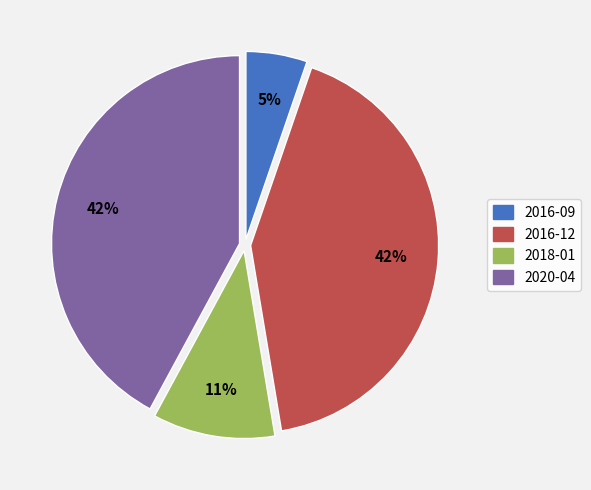

Is it true that 2020-04 is 42% of the pie?

True